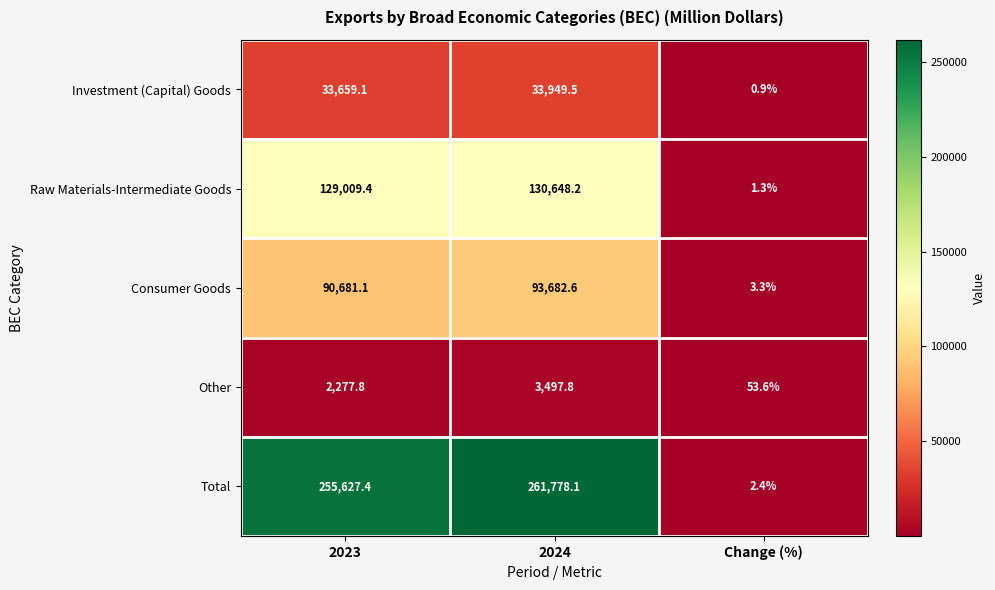

Which series has the largest total across all categories?

Total